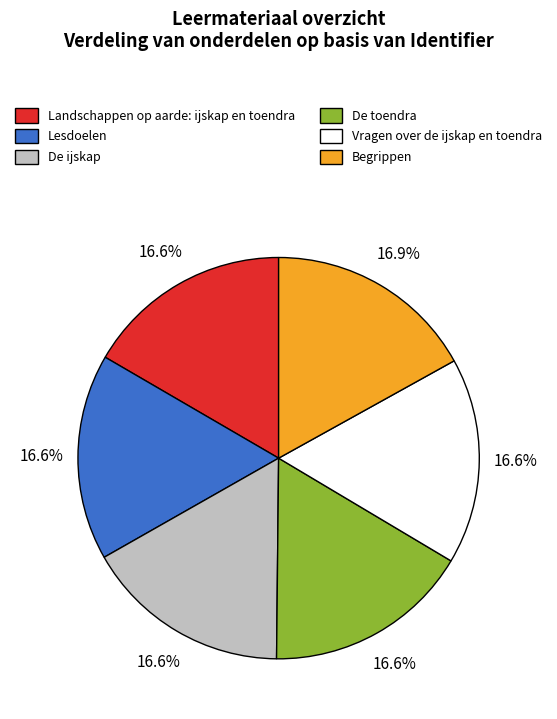

What portion of the pie excludes De toendra?

83.4%